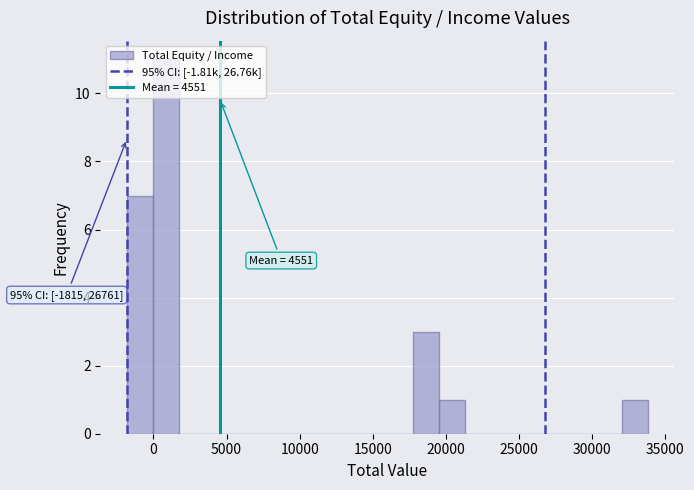

Around what value on the x-axis is the tallest bar? Give the approximate position of its centre, as read against the axis.

1000